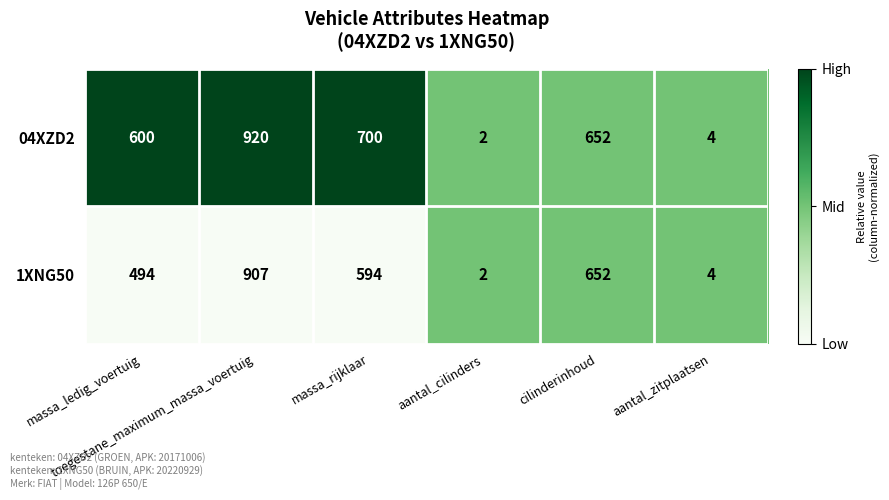

Which series has the largest total across all categories?

04XZD2